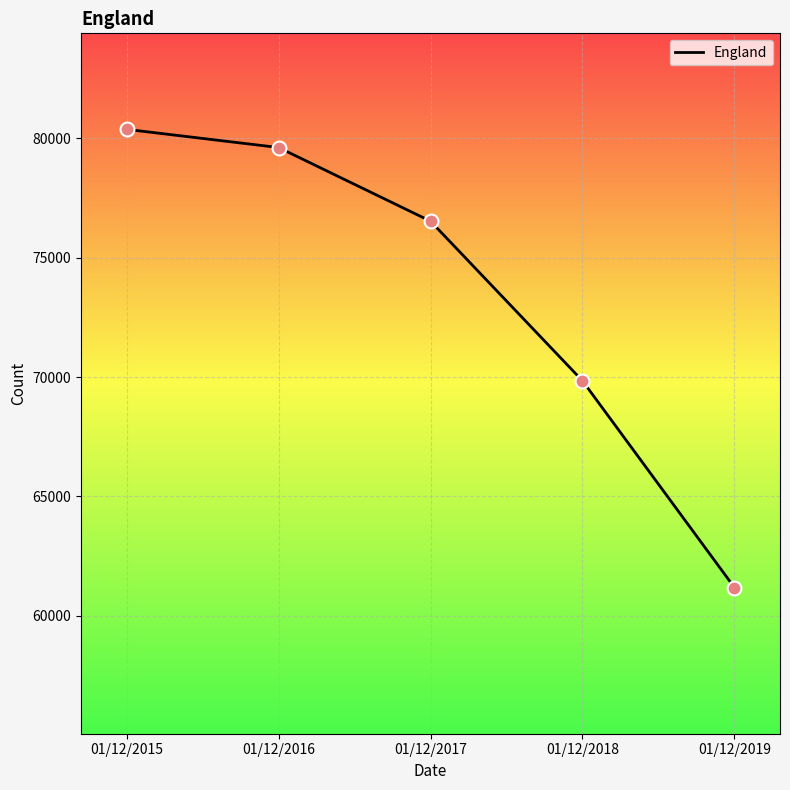

What is the change in value from 01/12/2017 to 01/12/2018?

-6681